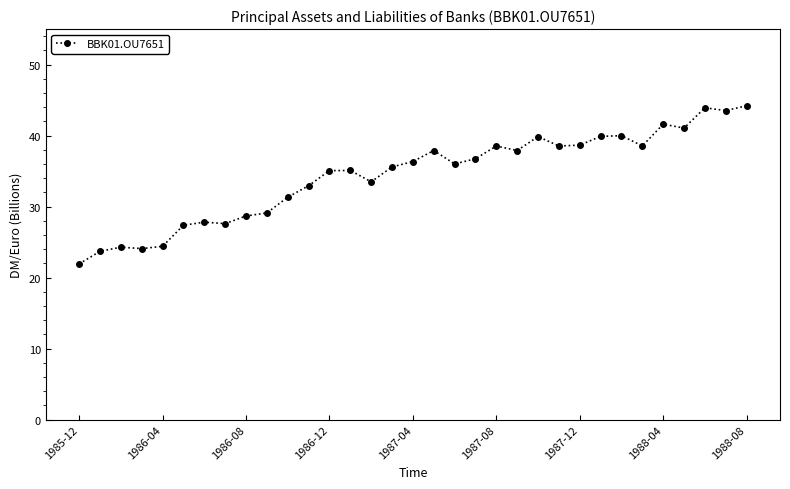

What is the value of the 29th point from the left?

41.6